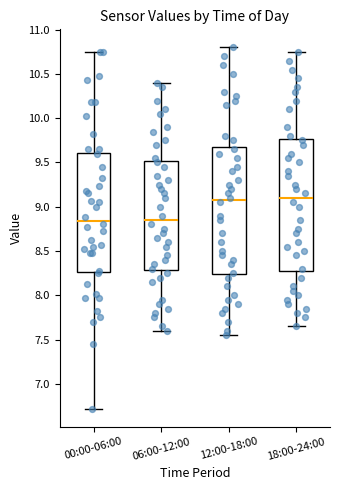

Reading left to right, transcribe this box plot: for each box, give where its median line is, the range the box spans, and where its two whiskers end, as read against the y-axis. The values are not printed on the chart, so give them approximately, as read against the axis.

00:00-06:00: median 8.85, box 8.25 to 9.60, whiskers 6.70 to 10.75
06:00-12:00: median 8.85, box 8.30 to 9.50, whiskers 7.60 to 10.40
12:00-18:00: median 9.10, box 8.25 to 9.70, whiskers 7.55 to 10.80
18:00-24:00: median 9.10, box 8.30 to 9.75, whiskers 7.65 to 10.75